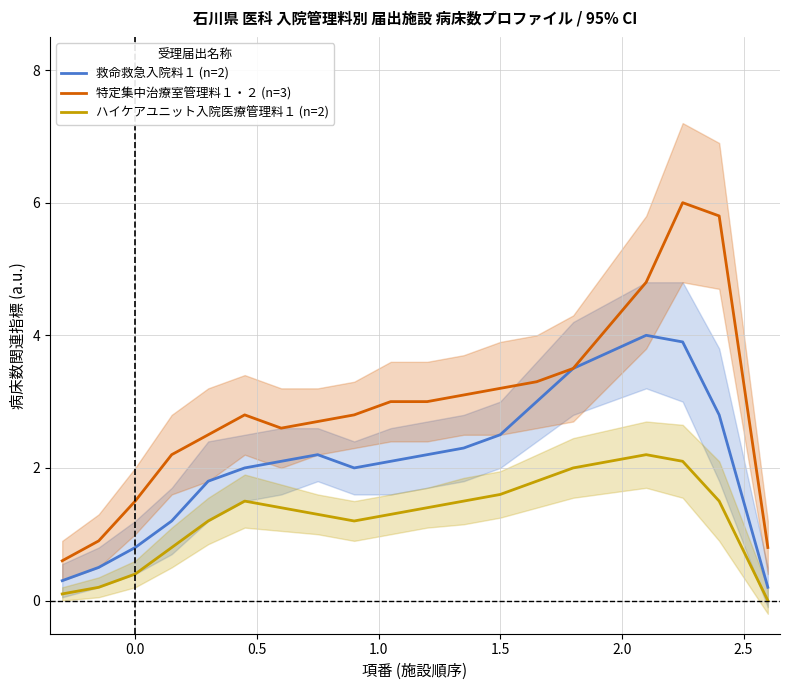

What is the highest value of the 救命救急入院料１ (n=2) series?

4.0